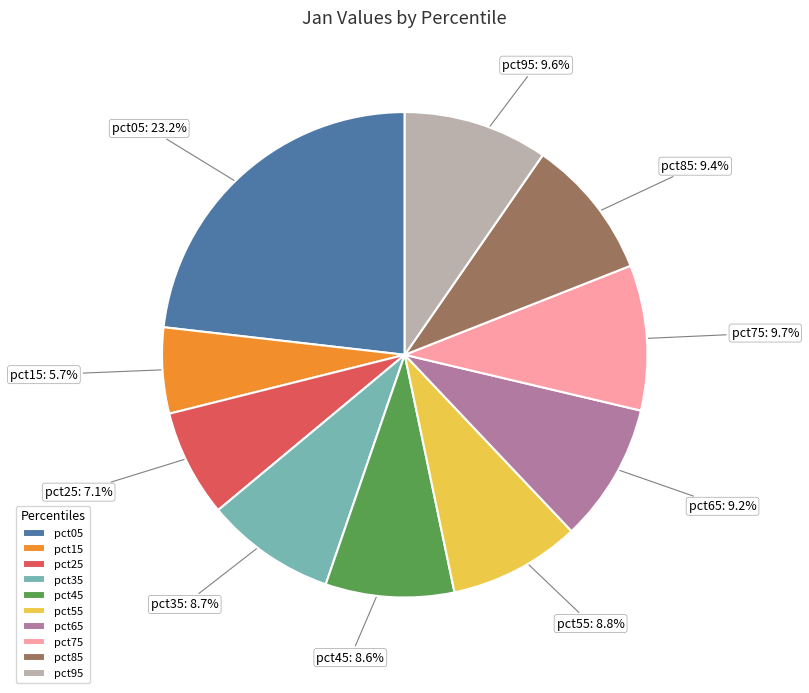

To the nearest percent, what is the average slice percentage?

10%